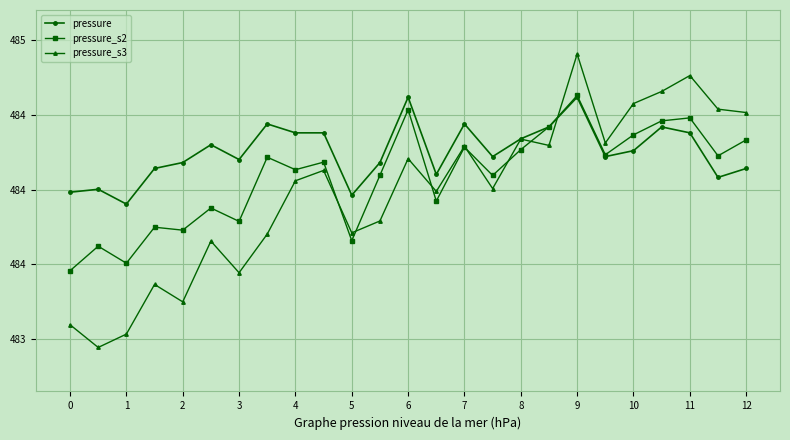

Reading left to right, what are all the values shown in this chart?

pressure: 484.0	484.0	483.9	484.1	484.2	484.3	484.2	484.4	484.4	484.4	484.0	484.2	484.6	484.1	484.4	484.2	484.3	484.4	484.6	484.2	484.3	484.4	484.4	484.1	484.1
pressure_s2: 483.5	483.6	483.5	483.7	483.7	483.9	483.8	484.2	484.1	484.2	483.7	484.1	484.5	483.9	484.3	484.1	484.3	484.4	484.6	484.2	484.4	484.5	484.5	484.2	484.3
pressure_s3: 483.1	482.9	483.0	483.4	483.2	483.7	483.4	483.7	484.1	484.1	483.7	483.8	484.2	484.0	484.3	484.0	484.3	484.3	484.9	484.3	484.6	484.7	484.8	484.5	484.5